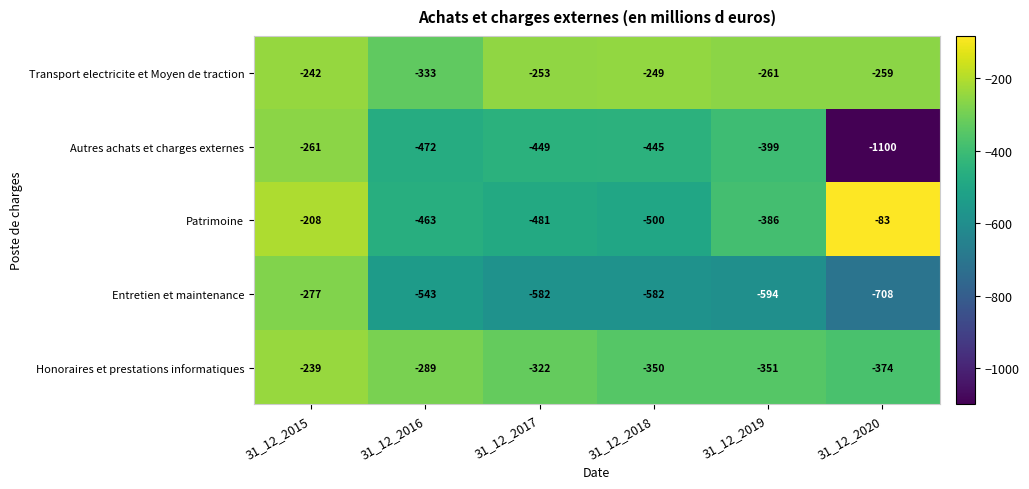

At which category is the sum across all series the highest?

31_12_2015